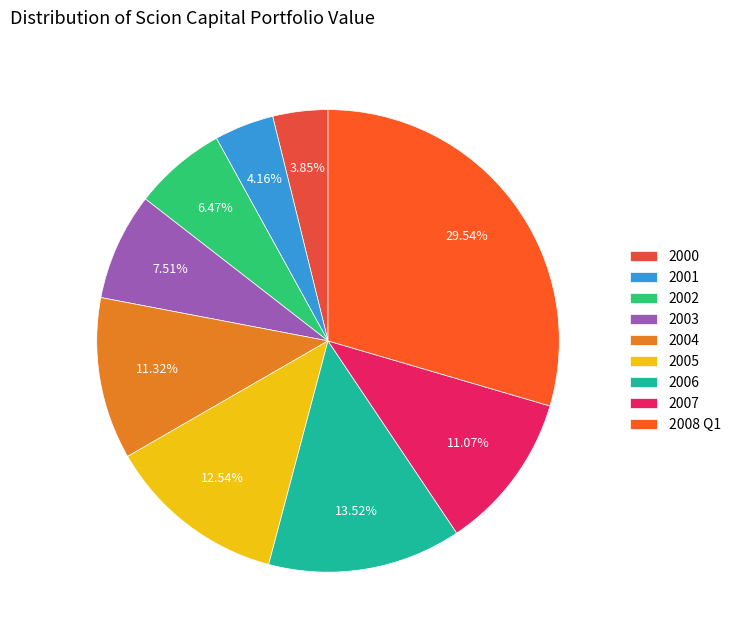

What is the largest slice in the pie chart?

2008 Q1